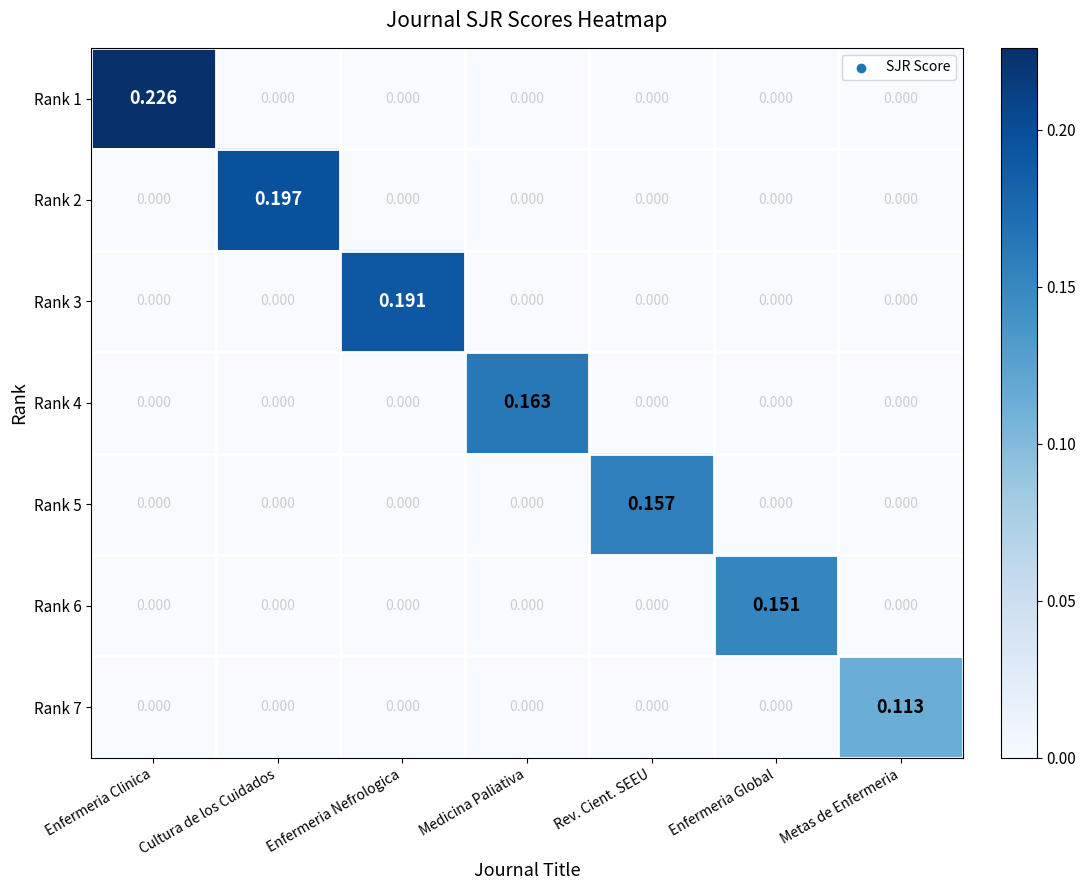

At which category is the sum across all series the highest?

Enfermeria Clinica